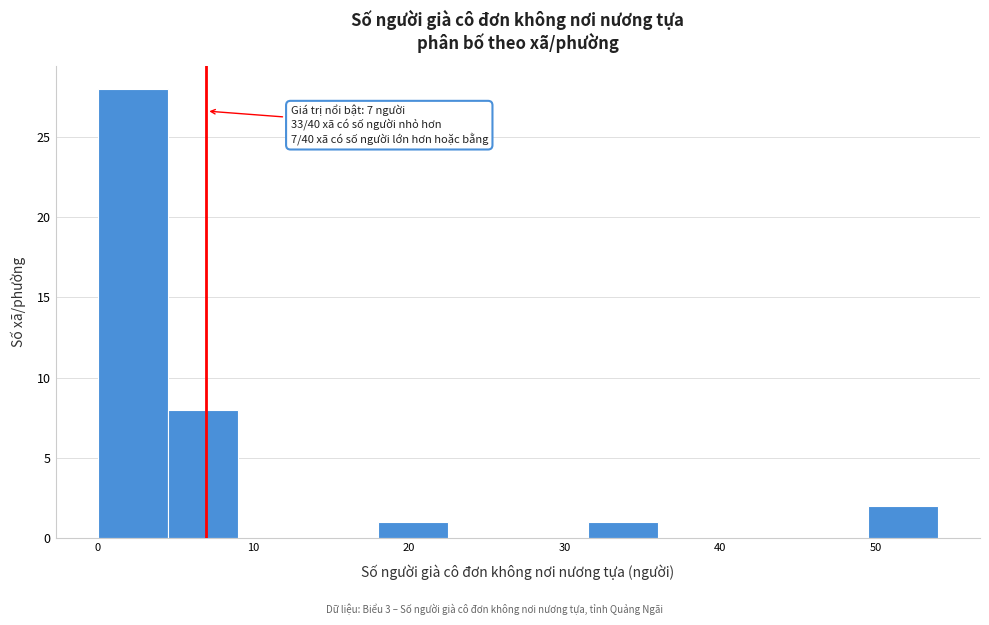

Which range on the x-axis has the tallest bar?

0.0 to 4.5